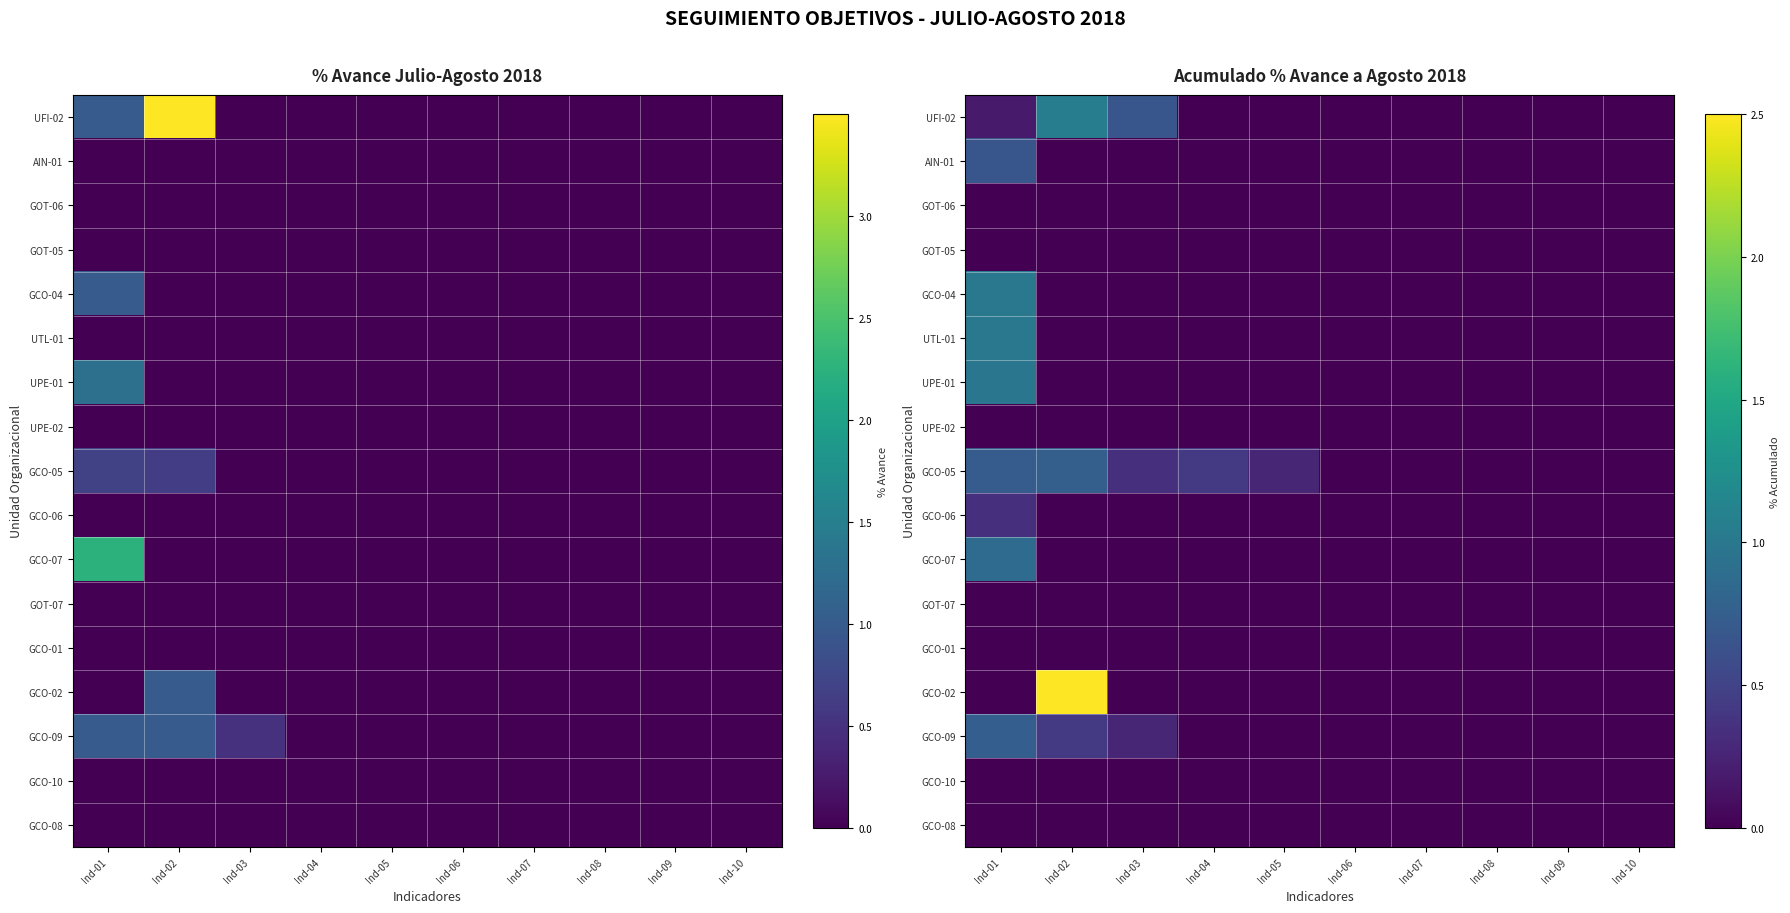

Which category has the highest value in the GCO-05 series?

Ind-02